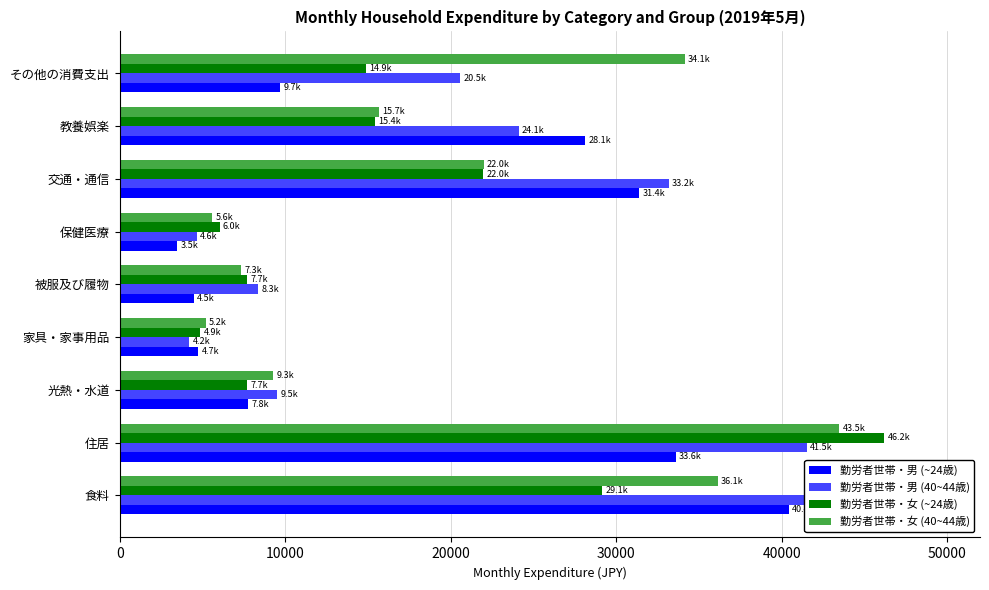

How many bars are there in total?

36